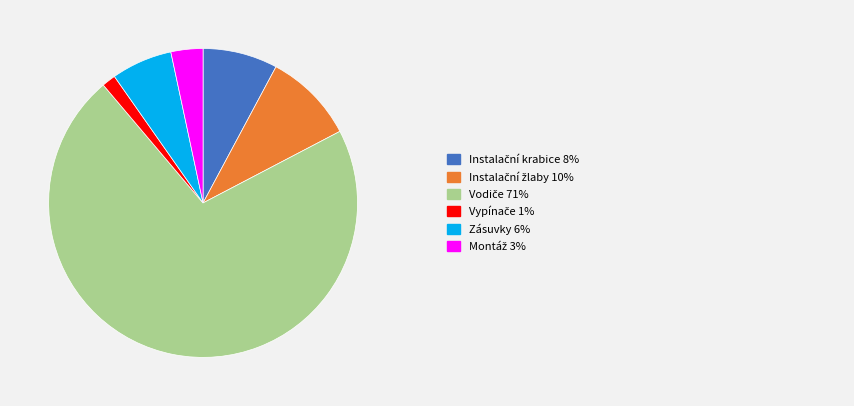

Does any single category account for the majority?

Yes